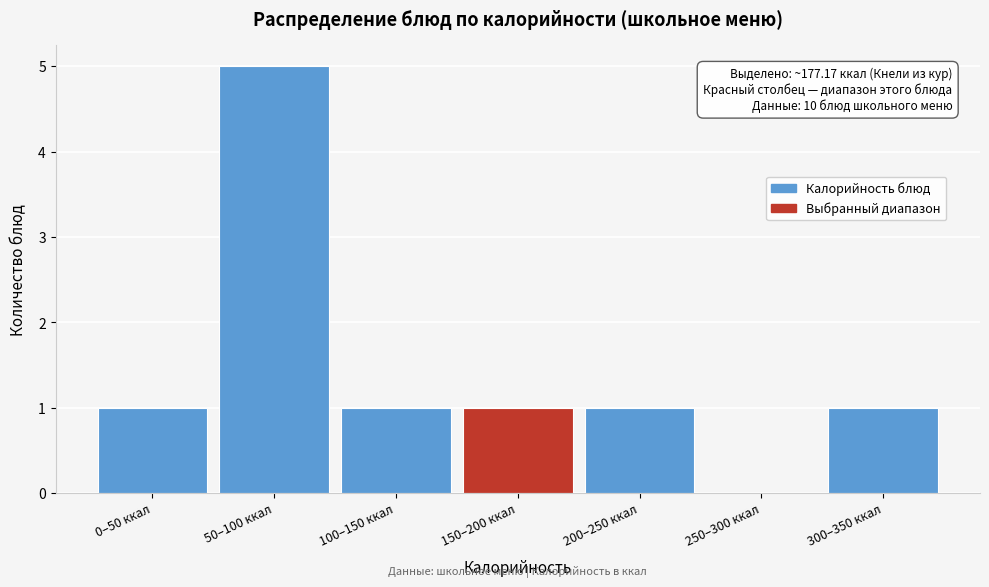

Reading left to right, transcribe all the data shown in this chart.

0–50 ккал=1	50–100 ккал=5	100–150 ккал=1	150–200 ккал=1	200–250 ккал=1	250–300 ккал=0	300–350 ккал=1